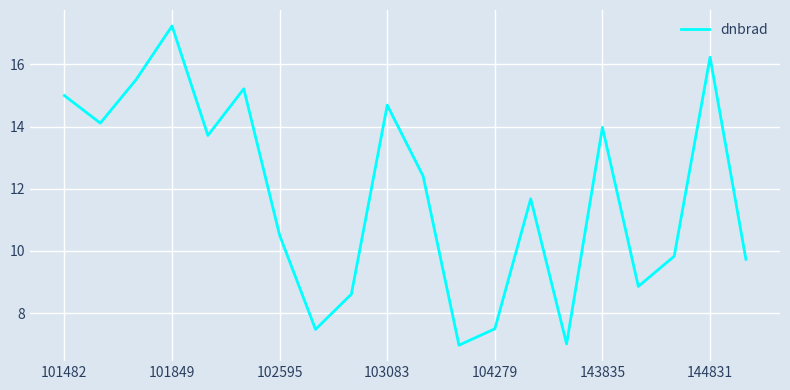

What is the difference between the maximum and minimum values?

10.3